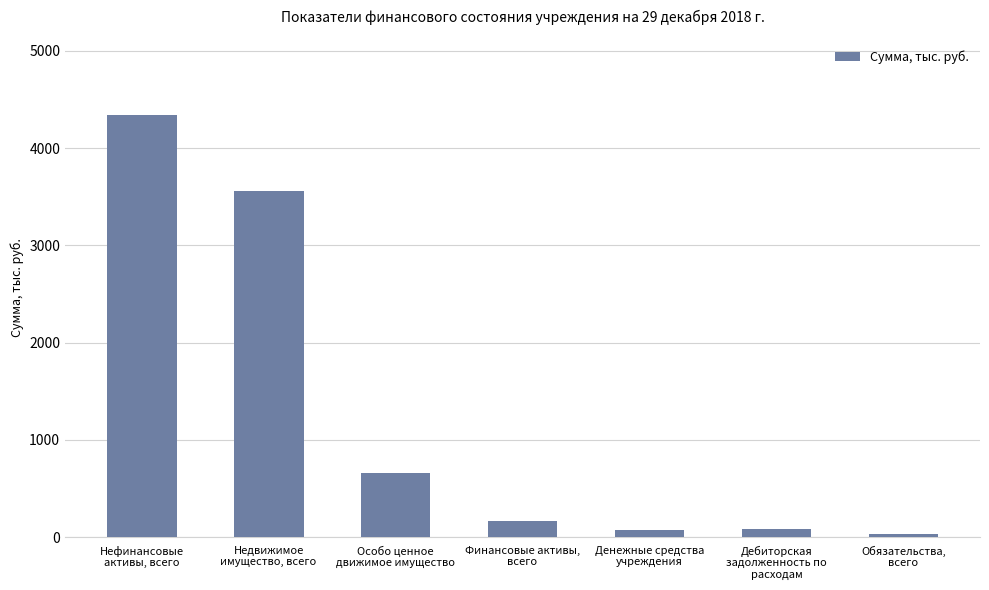

What is the ratio of the value at Недвижимое
имущество, всего to the value at Финансовые активы,
всего?

21.7